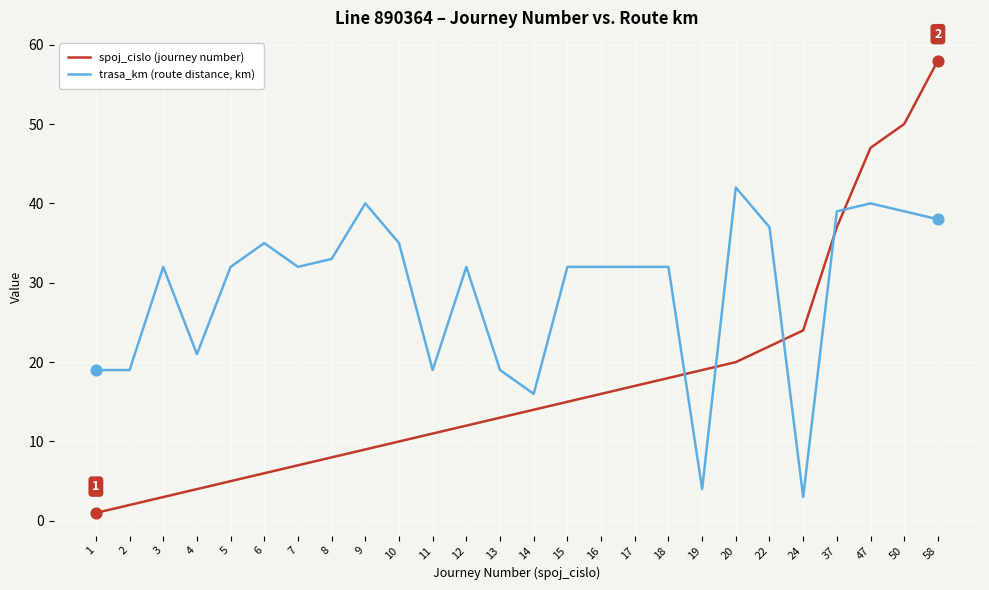

Which series changed the most between 2 and 6?

trasa_km (route distance, km)